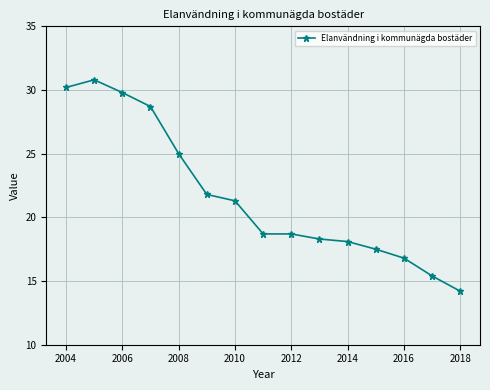

How many values are below 18?

4